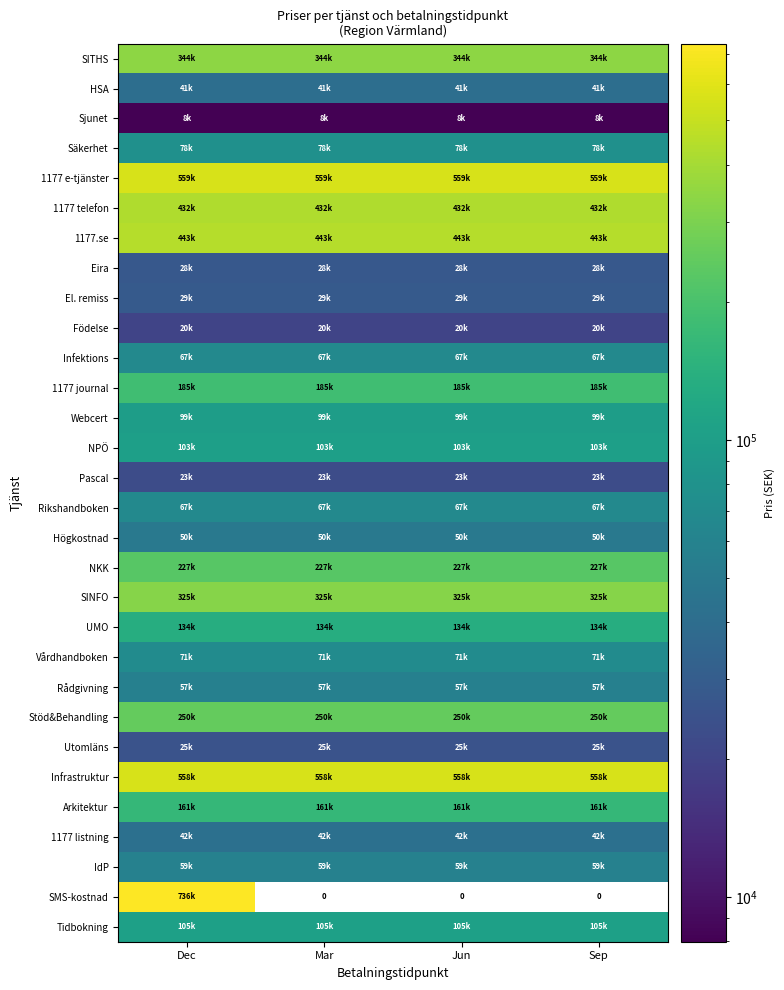

Is it true that Eira equals 12447.2 at Jun?

False